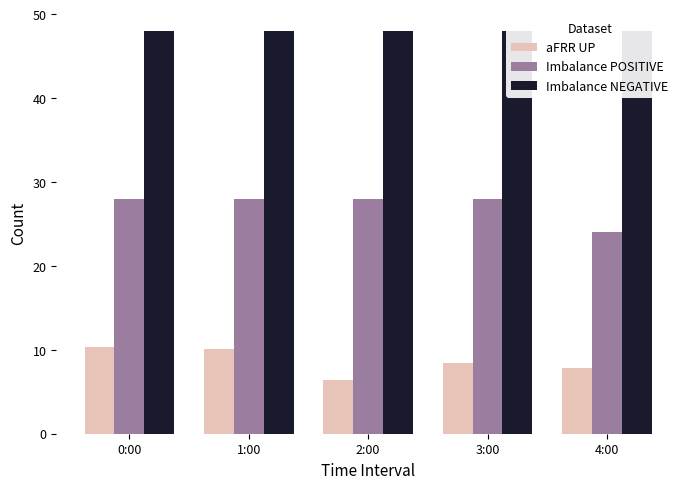

Count the number of categories in the chart.

5